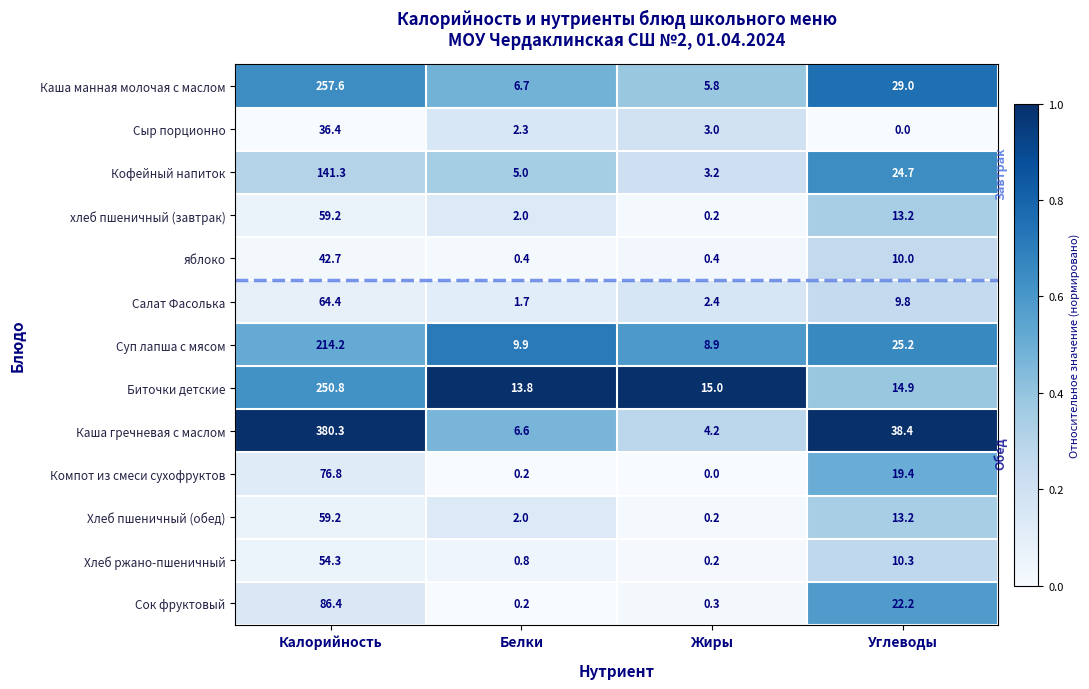

List the labels in order of Каша гречневая с маслом value, largest first.

Калорийность, Углеводы, Белки, Жиры